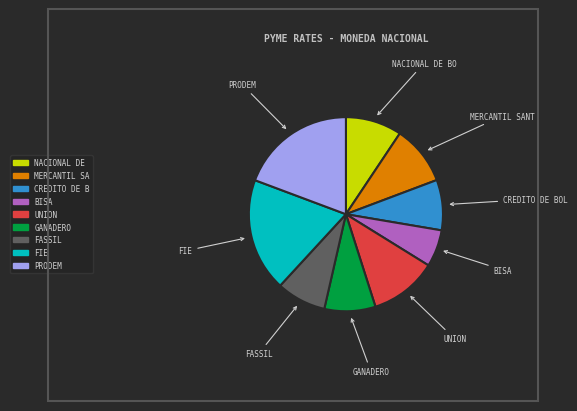

Is there any slice that represents more than half of the pie?

No